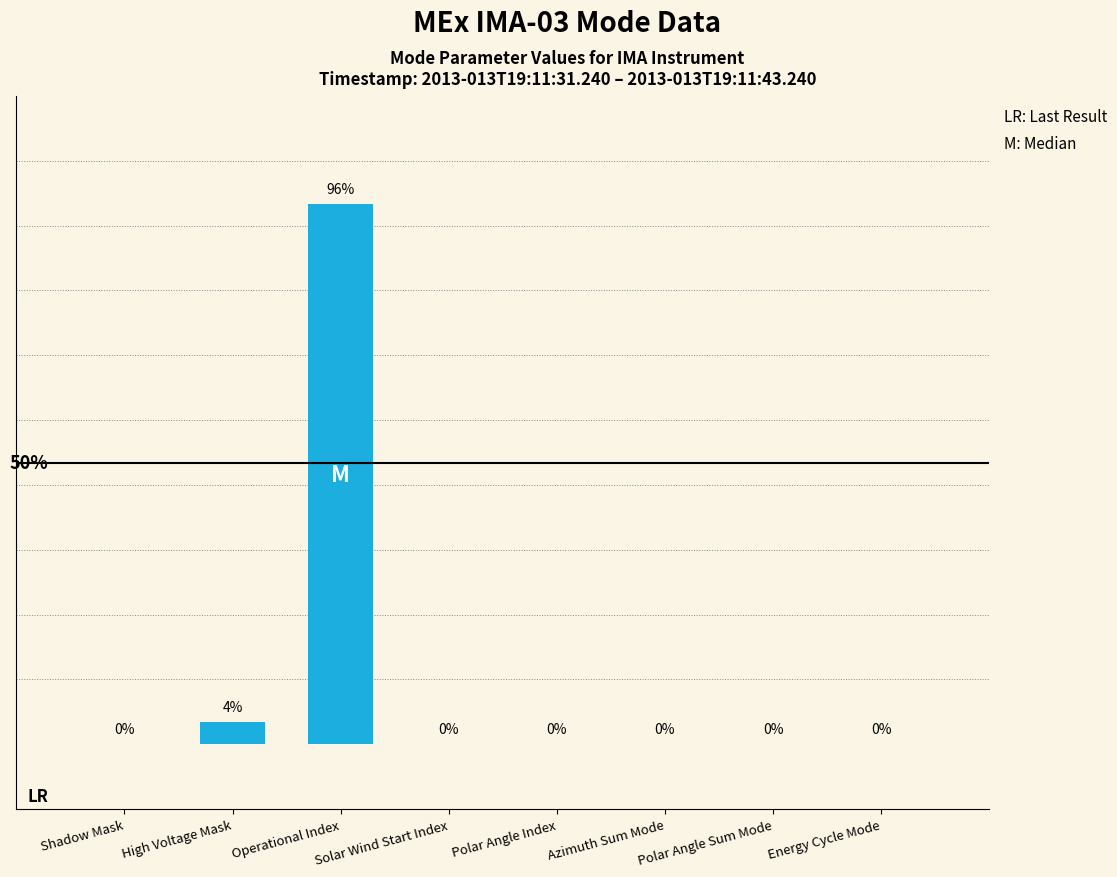

Between Solar Wind Start Index and Operational Index, which is larger?

Operational Index